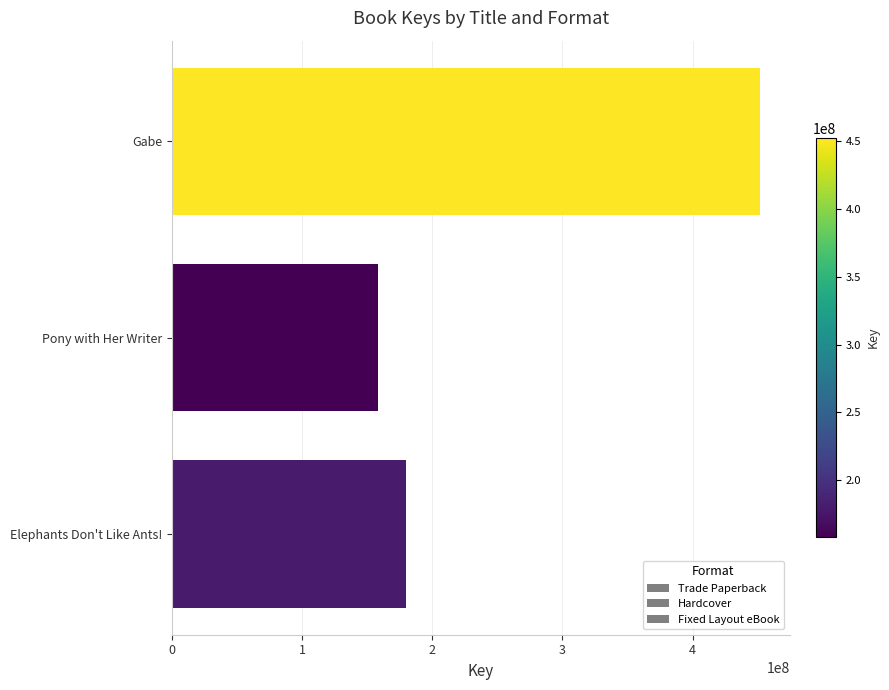

Count the number of data series in this chart.

3